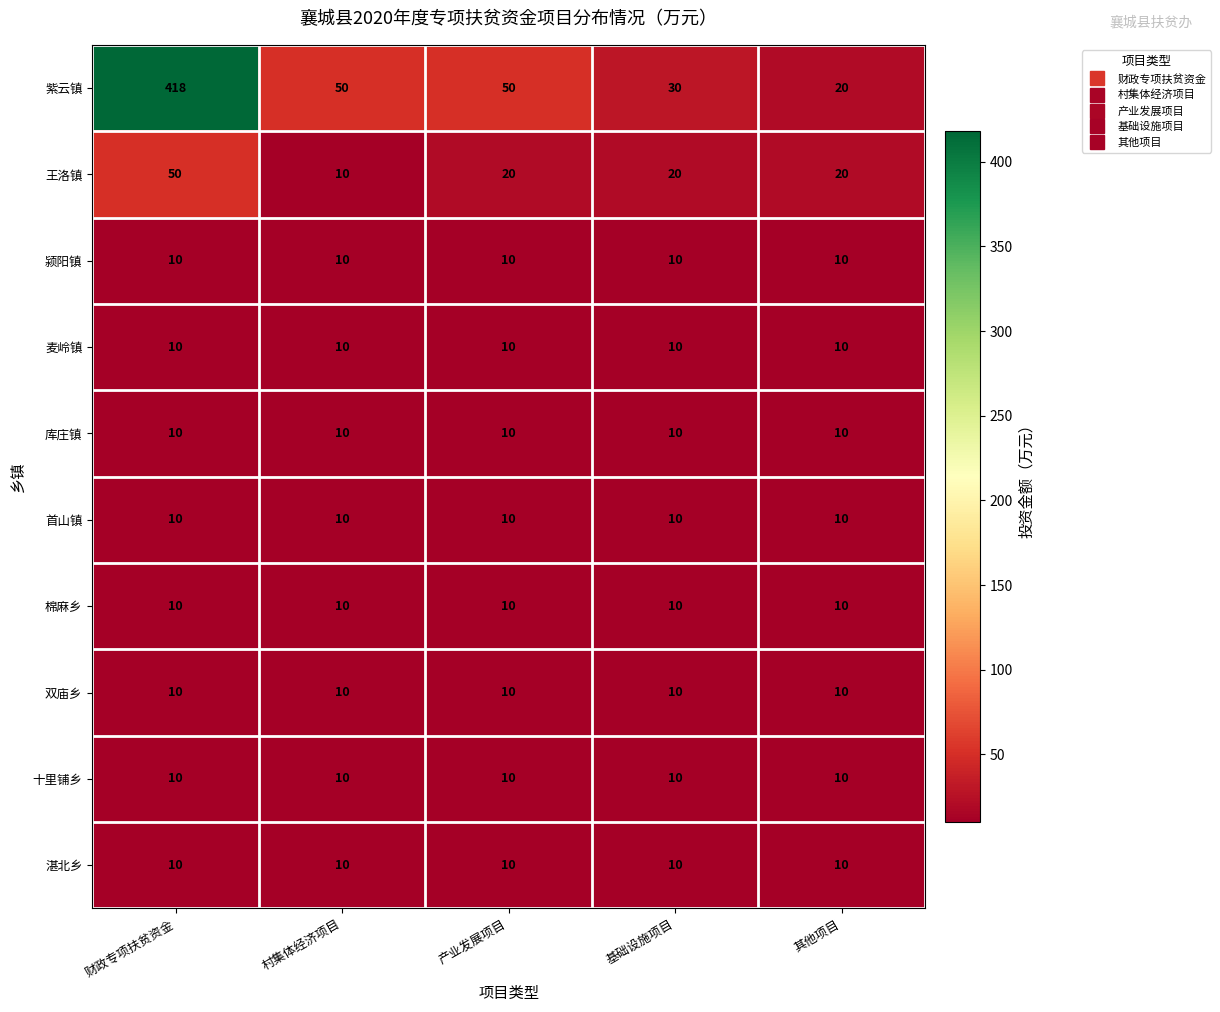

The value of 麦岭镇 at 其他项目 is 2. True or false?

False